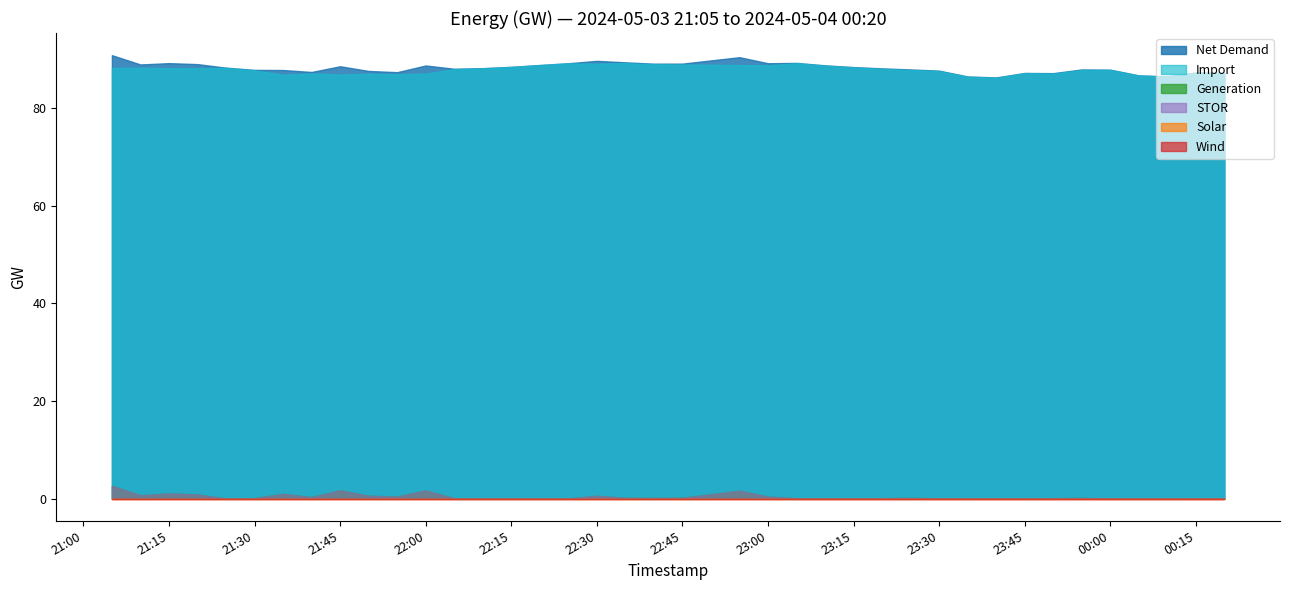

True or false: Solar and Generation intersect in this chart.

False